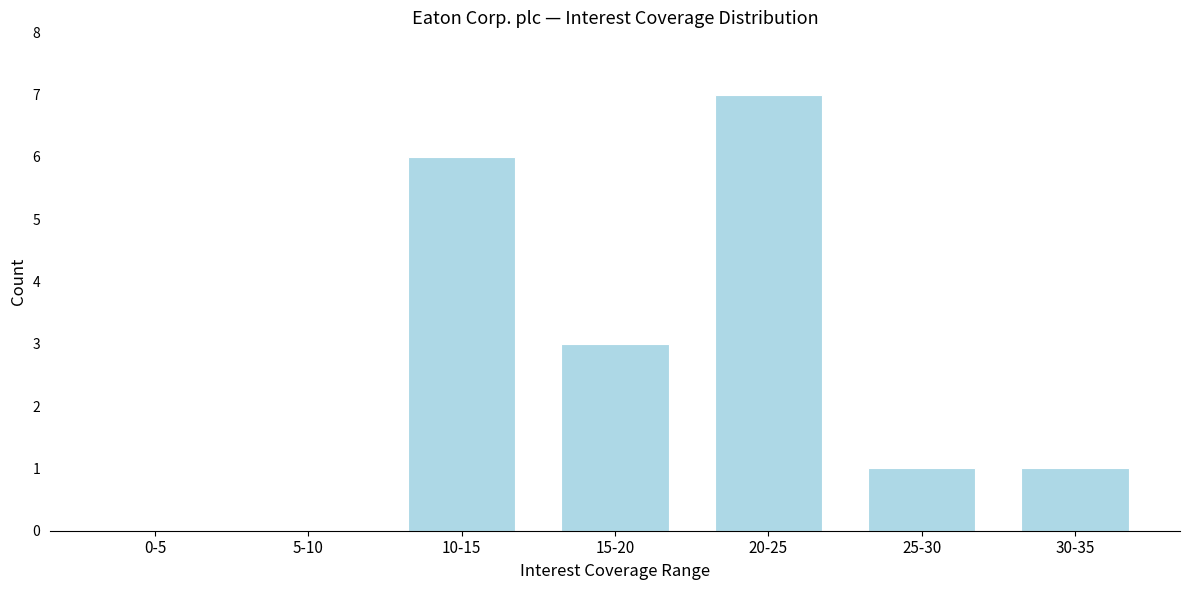

Reading right to left, list all the values displayed in this chart.

30-35=1	25-30=1	20-25=7	15-20=3	10-15=6	5-10=0	0-5=0